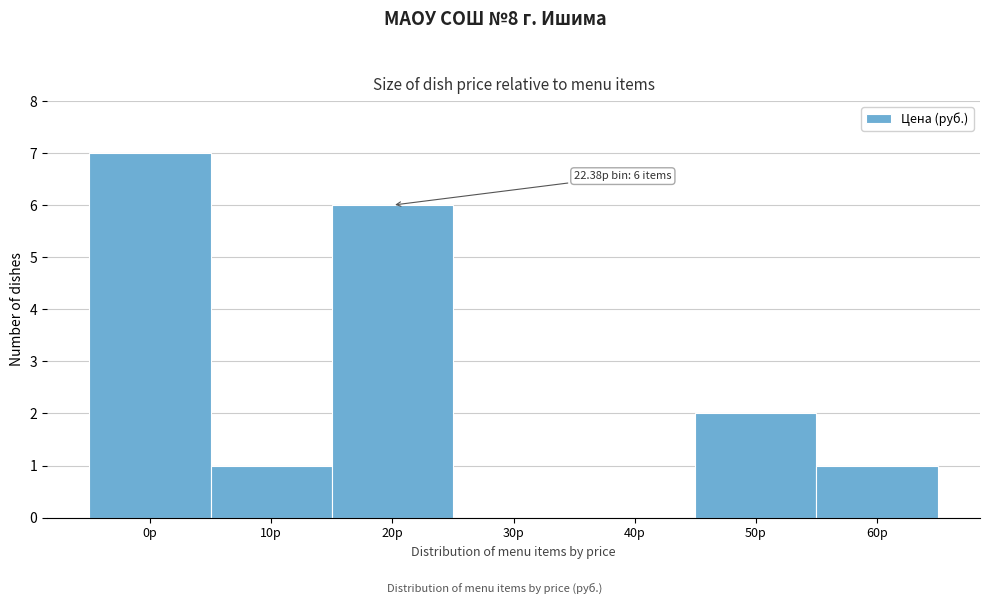

Reading left to right, transcribe all the data shown in this chart.

0р=7	10р=1	20р=6	30р=0	40р=0	50р=2	60р=1